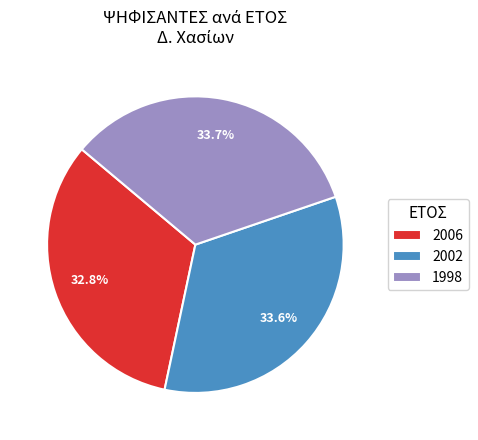

How much of the chart is everything except 1998?

66.3%